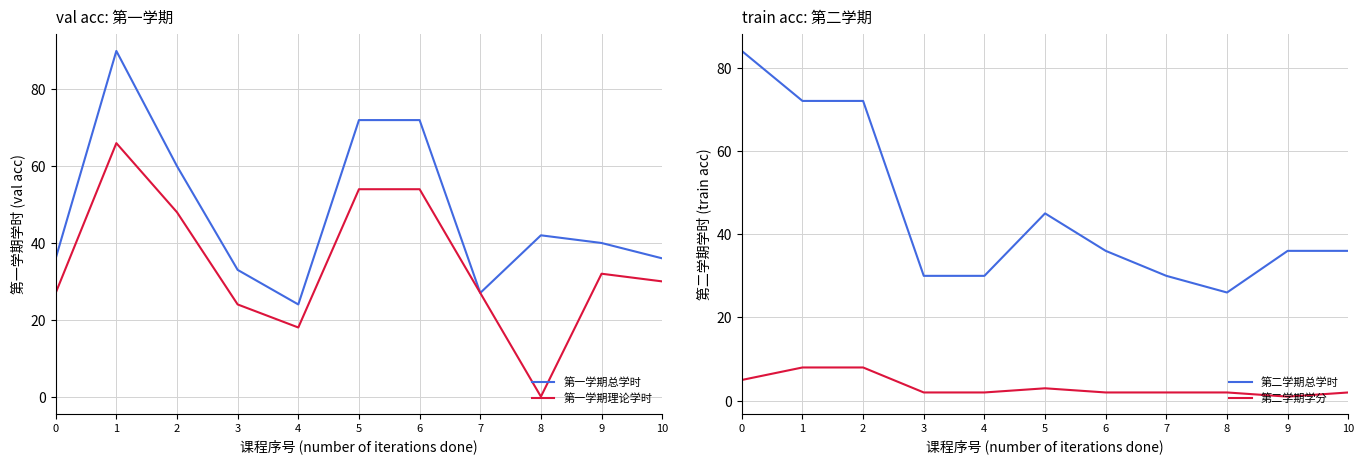

Which series changed the most between 2 and 3?

第二学期总学时